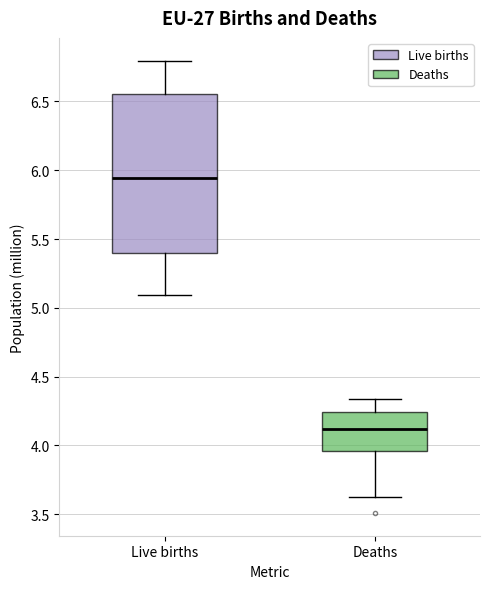

Comparing the boxes themselves (not the whiskers), which one is the tallest?

Live births